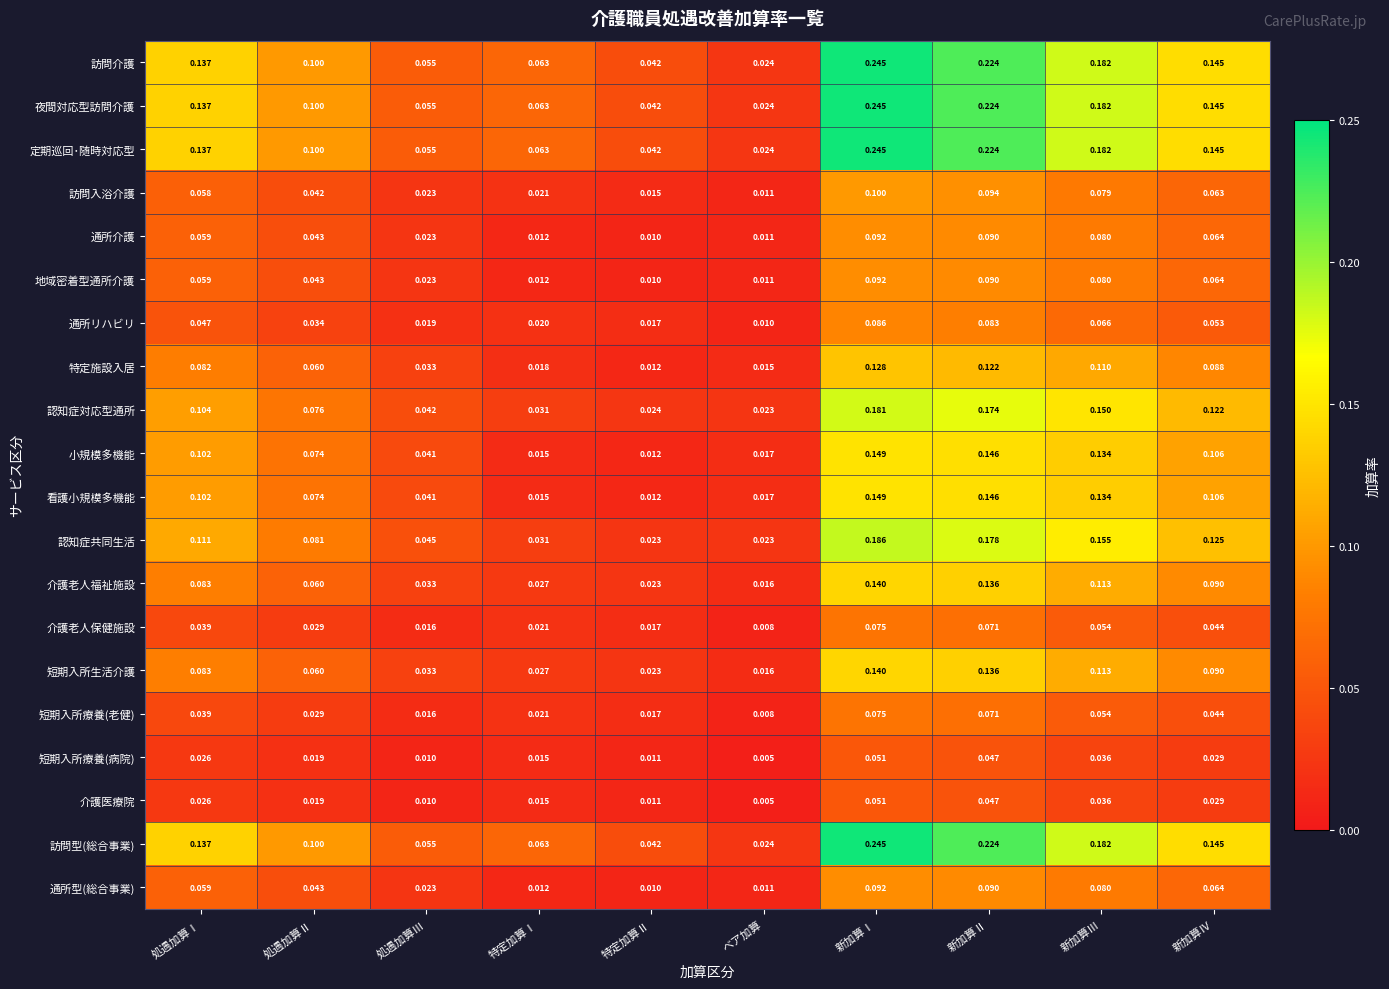

Where is 介護医療院 nearest to the value 0?

ベア加算